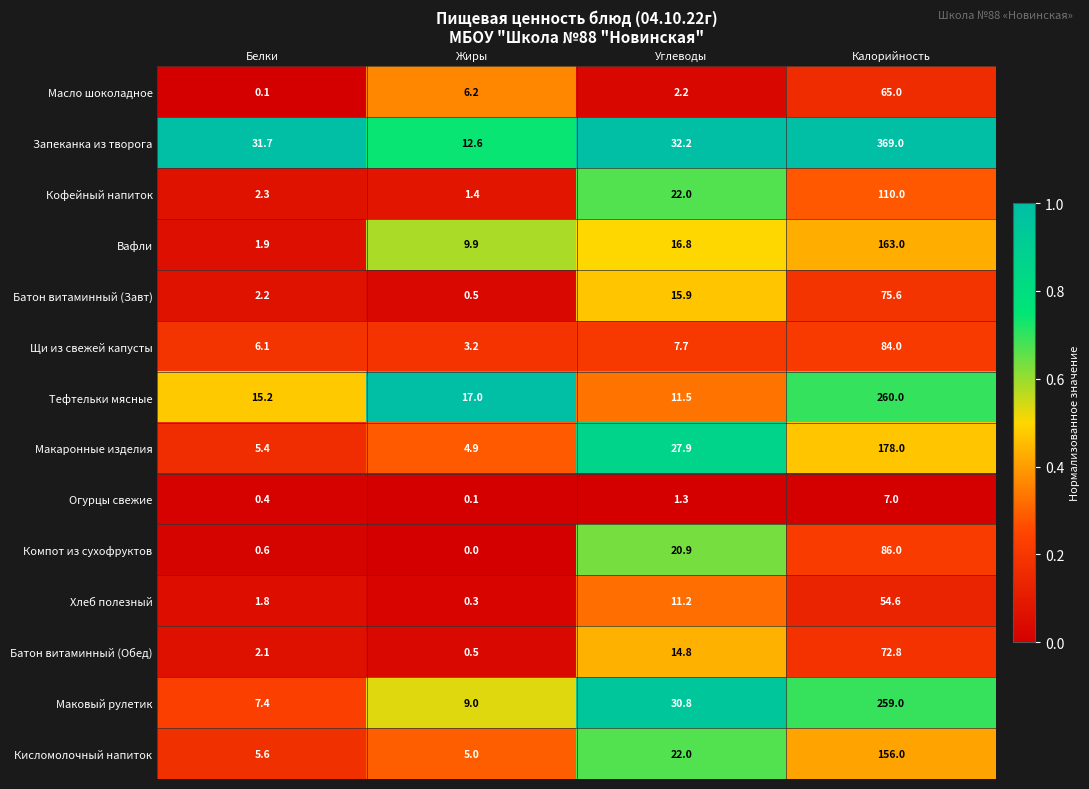

Which series has the largest range (max minus min)?

Запеканка из творога